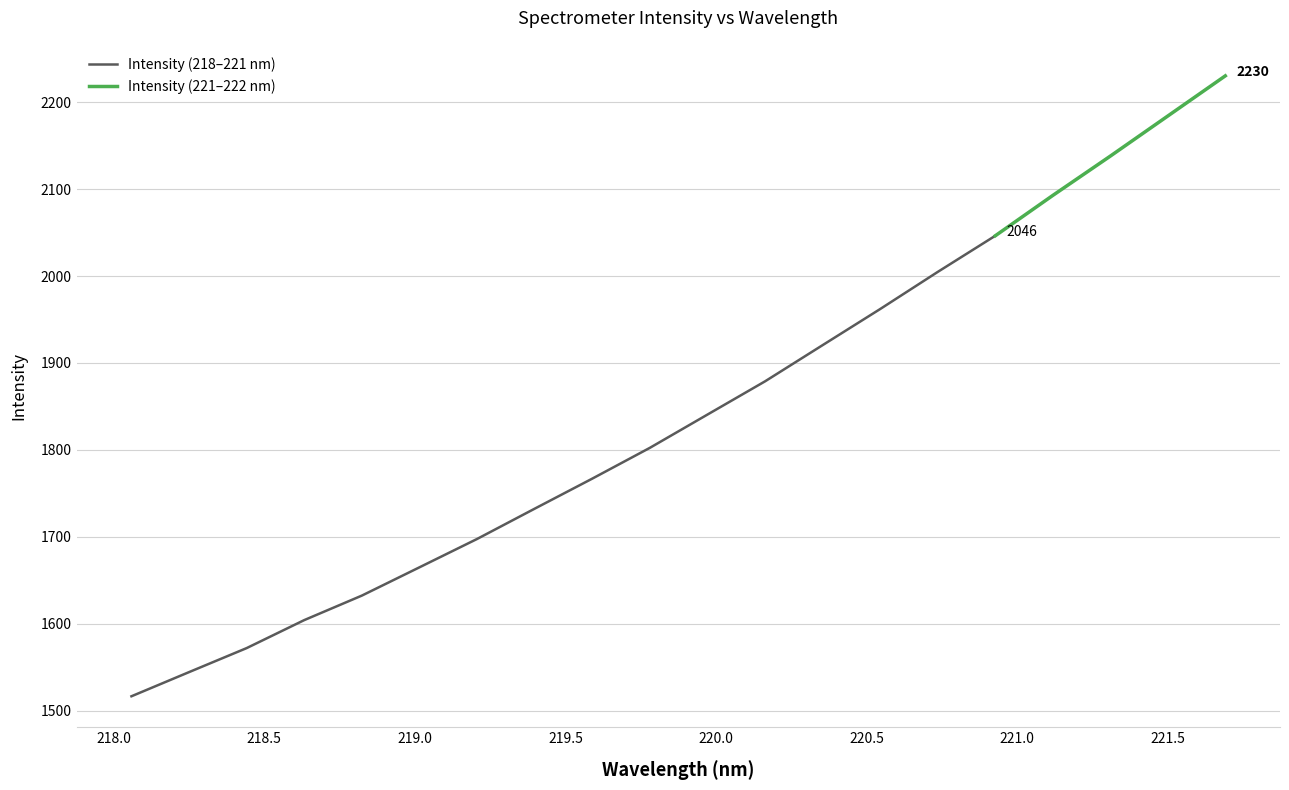

Which has a higher value, 218.6332 or 219.9712?

219.9712